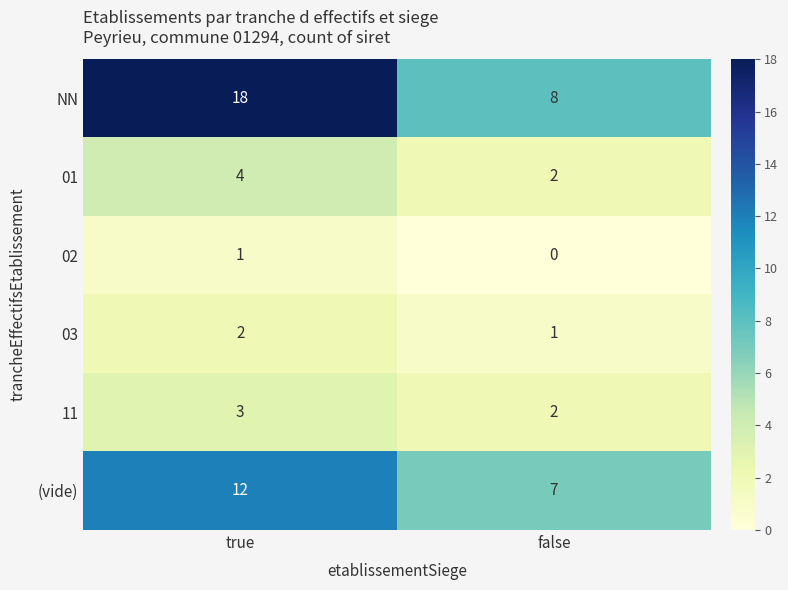

What is the greatest value displayed?

18